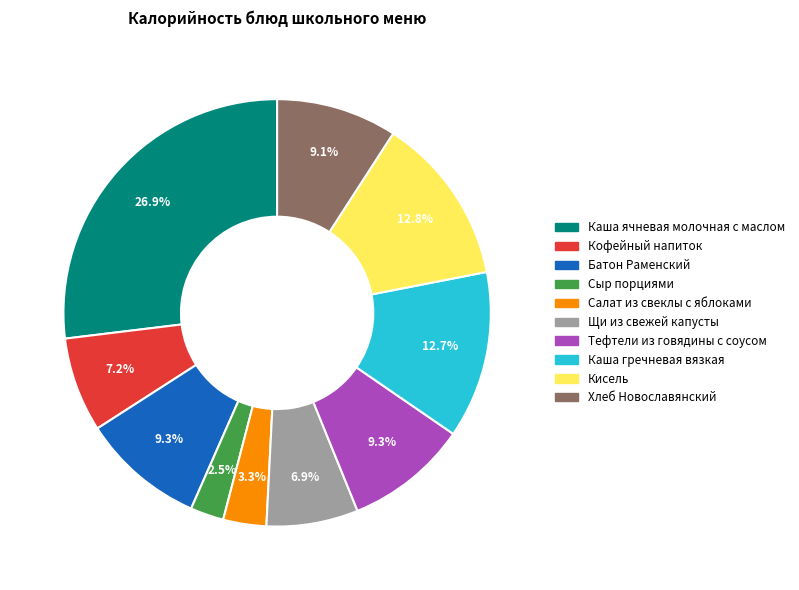

The Кисель slice represents 26% of the pie. True or false?

False